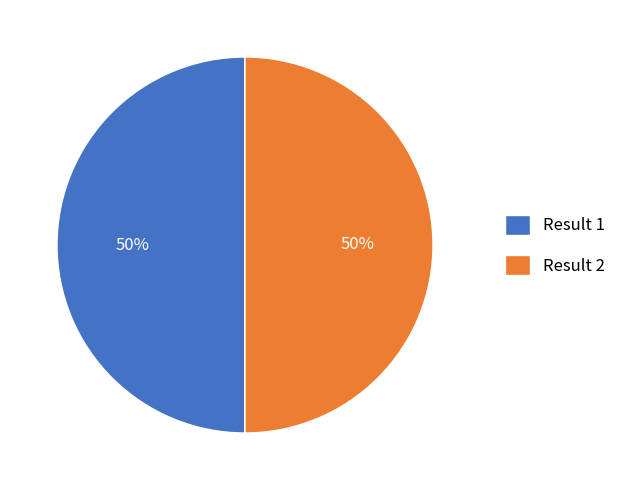

What is the ratio of the value at Result 2 to the value at Result 1?

1.0